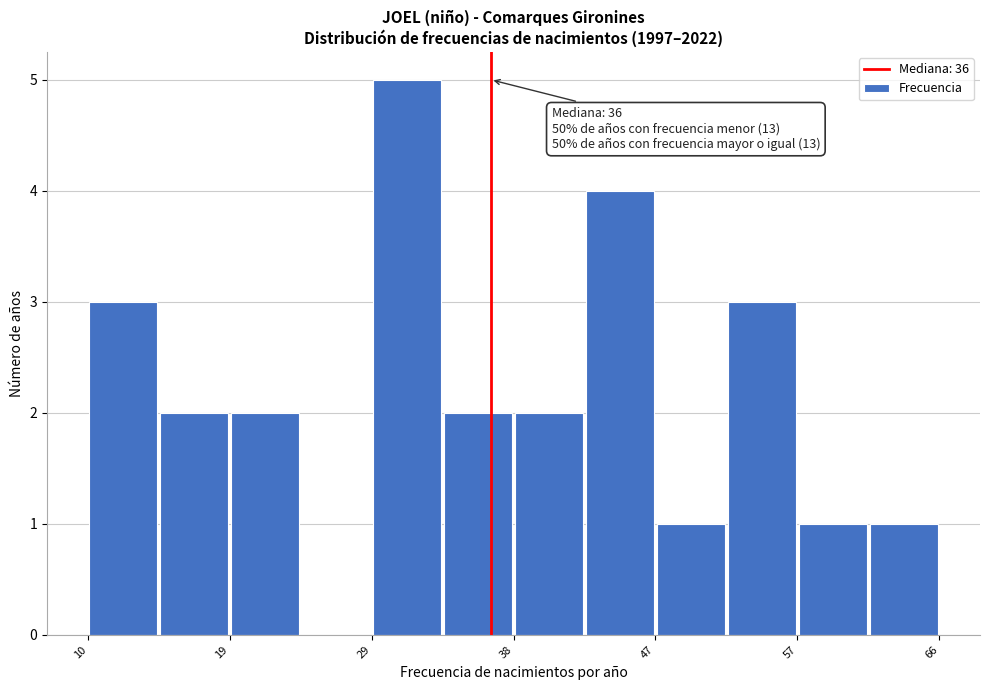

Which range on the x-axis has the tallest bar?

29 to 33